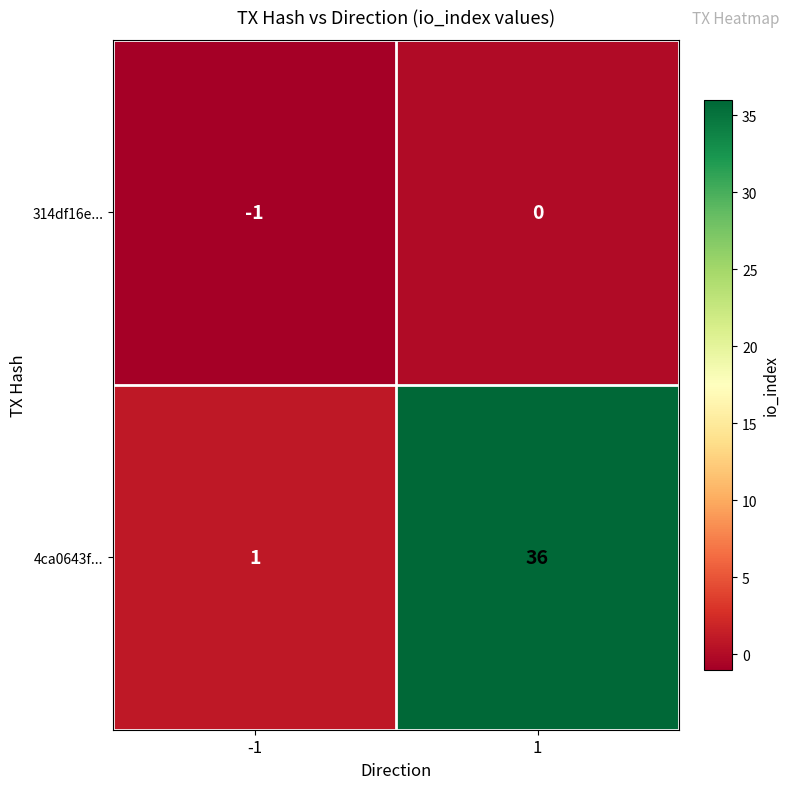

List the series in order of their overall mean, highest first.

4ca0643f..., 314df16e...